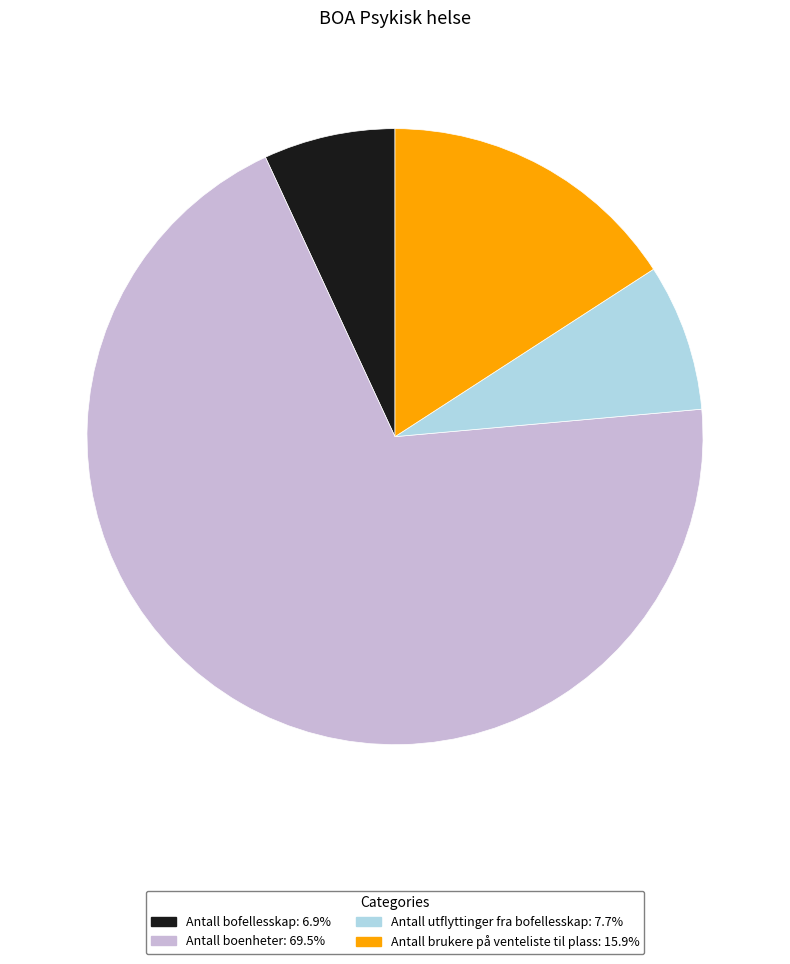

How many slices are in this pie chart?

4